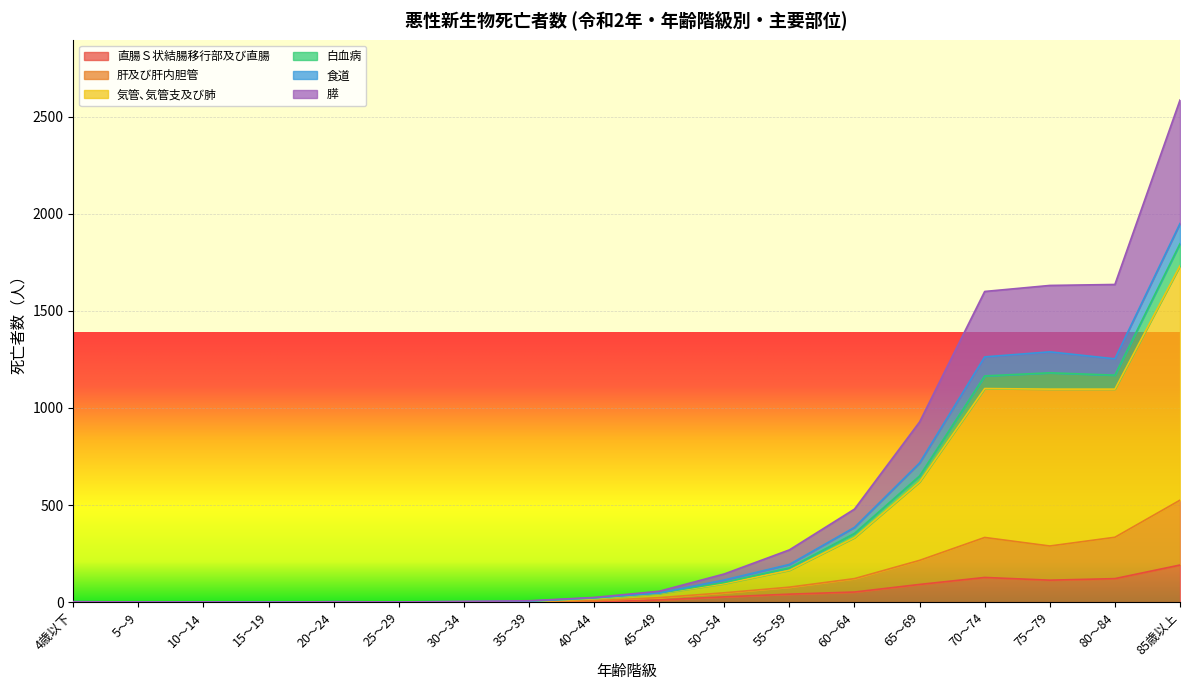

Between 85歳以上 and 40～44, which is larger?

85歳以上